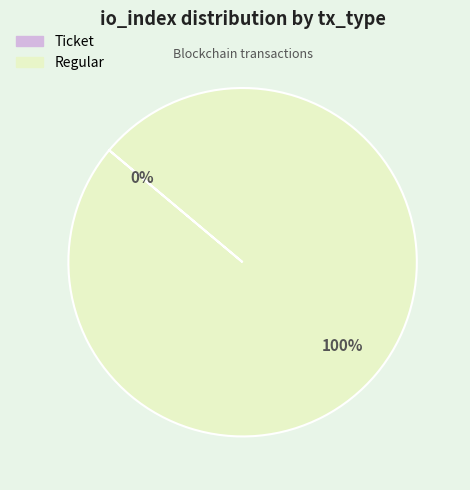

The Ticket slice represents 1% of the pie. True or false?

False